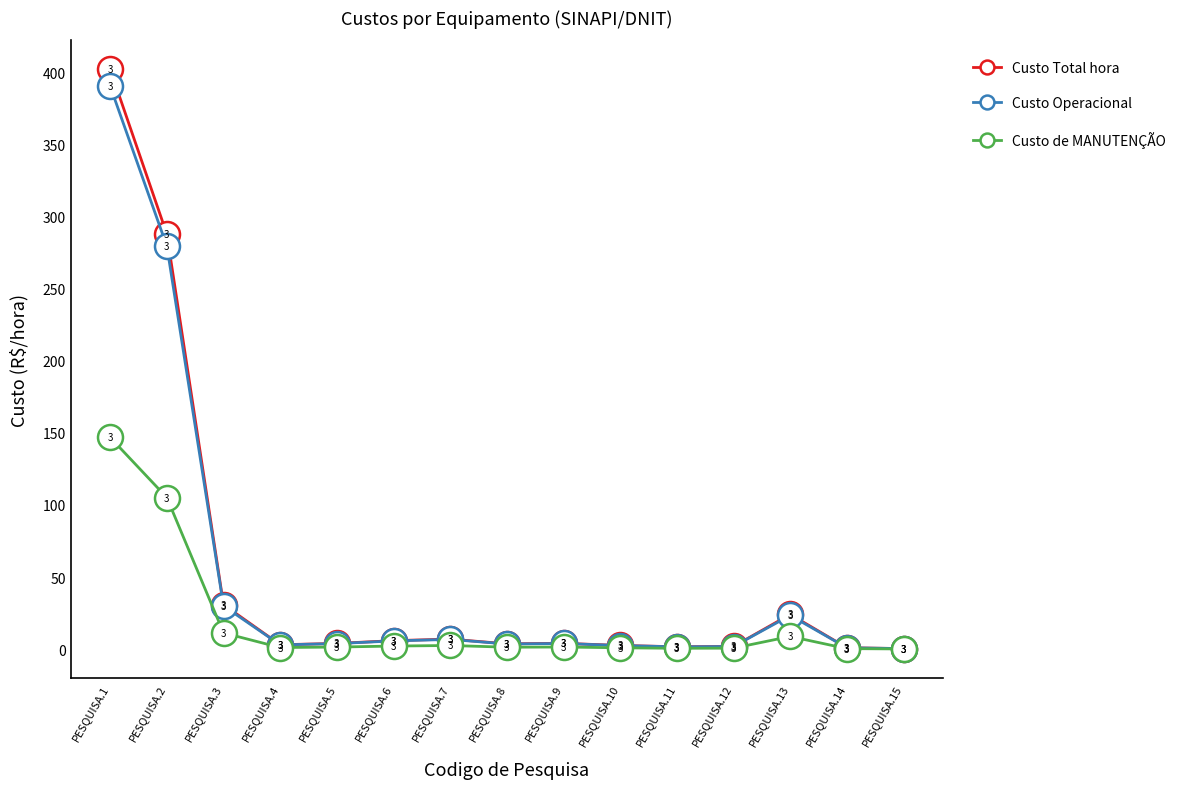

Rank the series at PESQUISA.4 from lowest to highest value.

Custo de MANUTENÇÃO, Custo Operacional, Custo Total hora